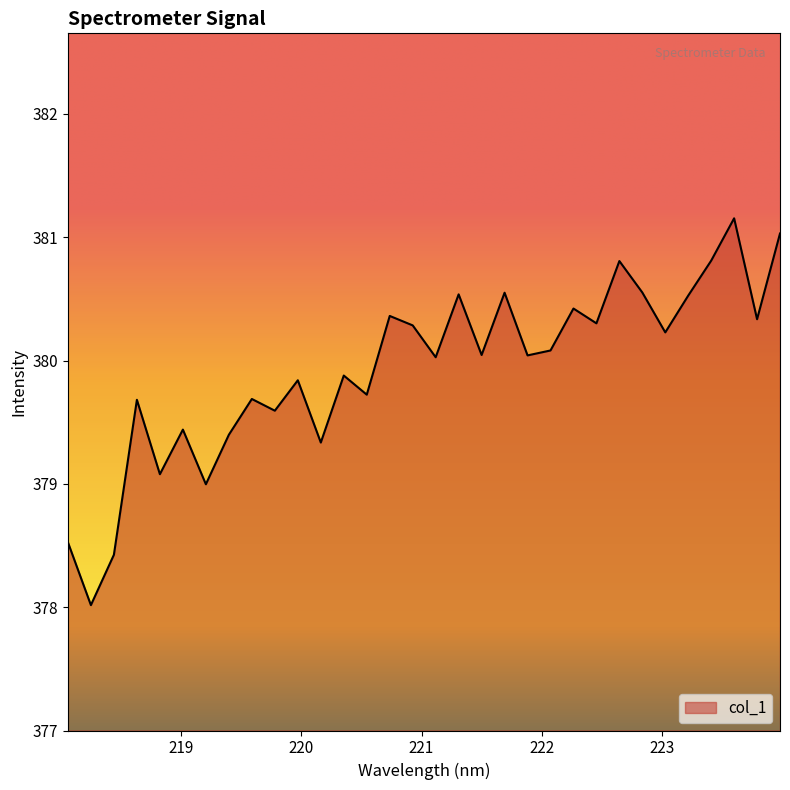

What is the greatest value displayed?

381.2